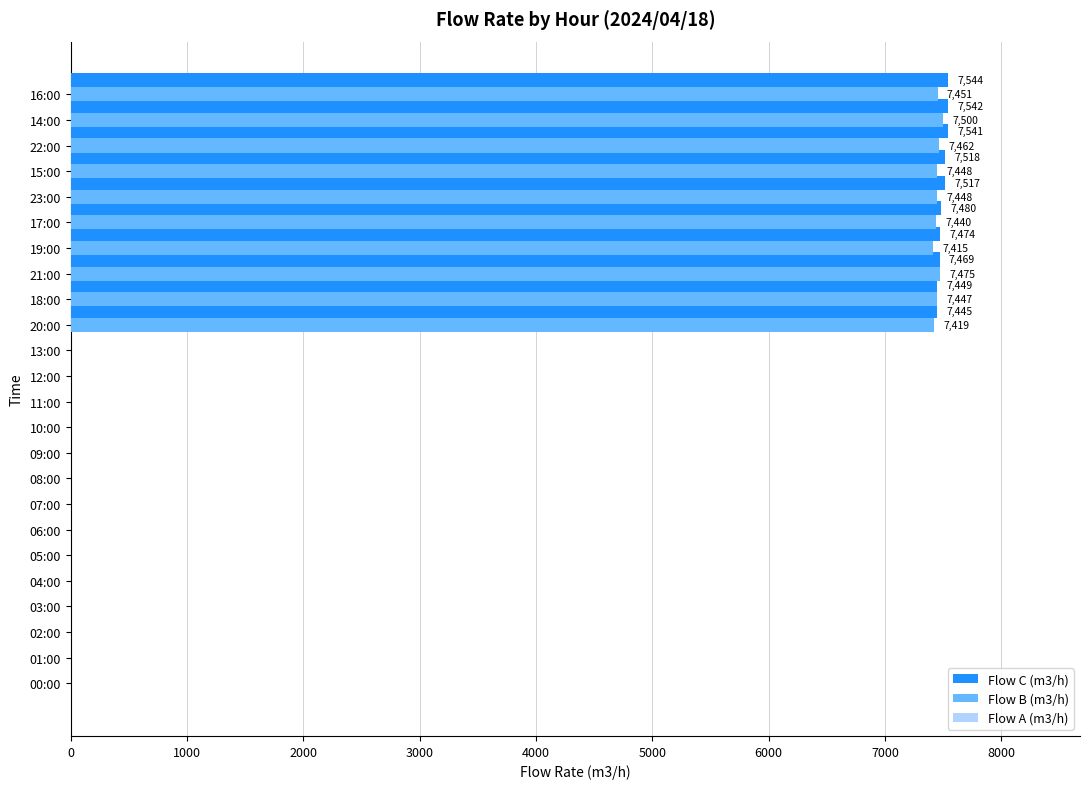

What is the greatest value displayed?

7544